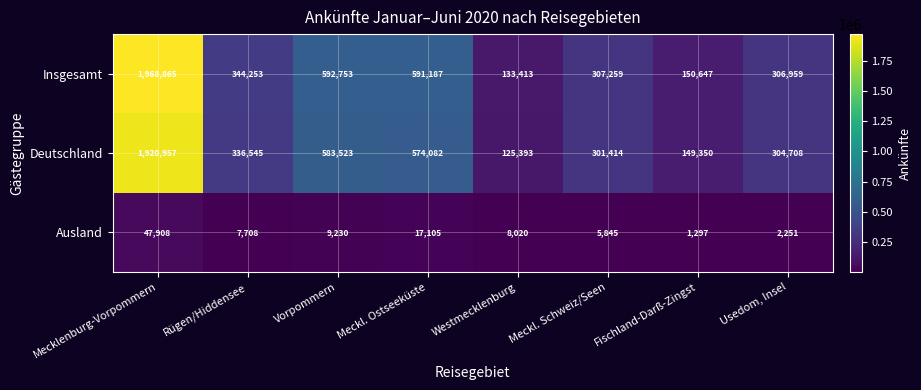

What is the total value across all series at Rügen/Hiddensee?

688506